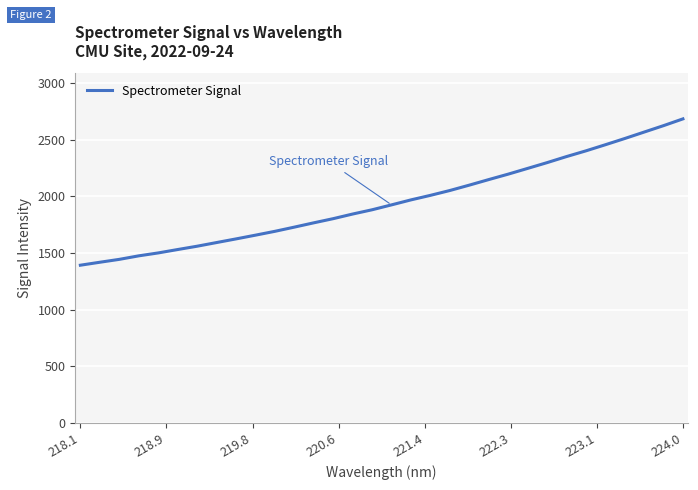

What is the maximum value shown in the chart?

2683.4